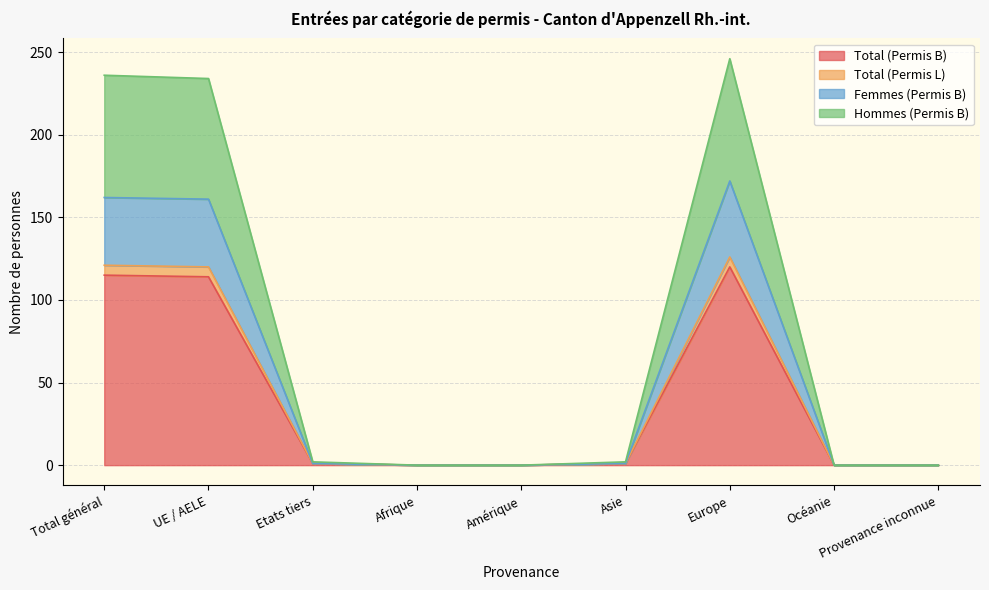

Rank the categories by Femmes (Permis B) value from lowest to highest.

Afrique, Amérique, Océanie, Provenance inconnue, Etats tiers, Asie, UE / AELE, Total général, Europe